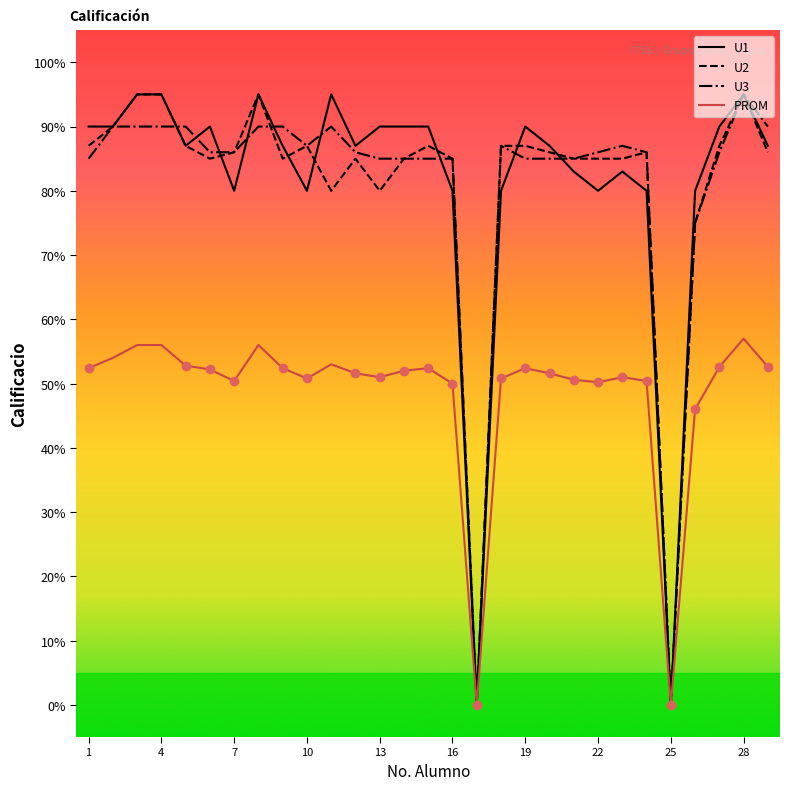

What is the average value of the U1 series?

81.2